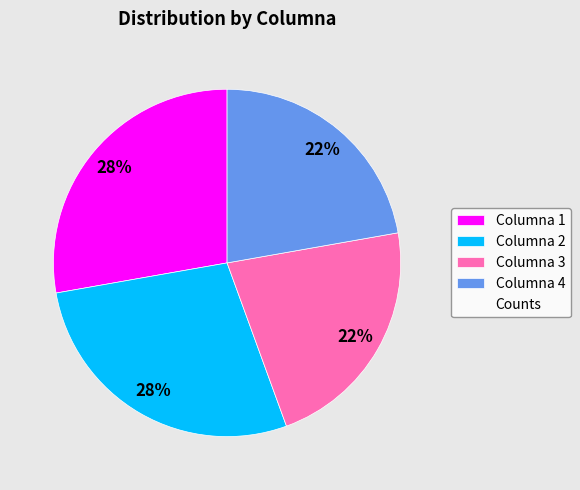

To the nearest percent, what is the difference between the largest and smallest slice percentages?

6%